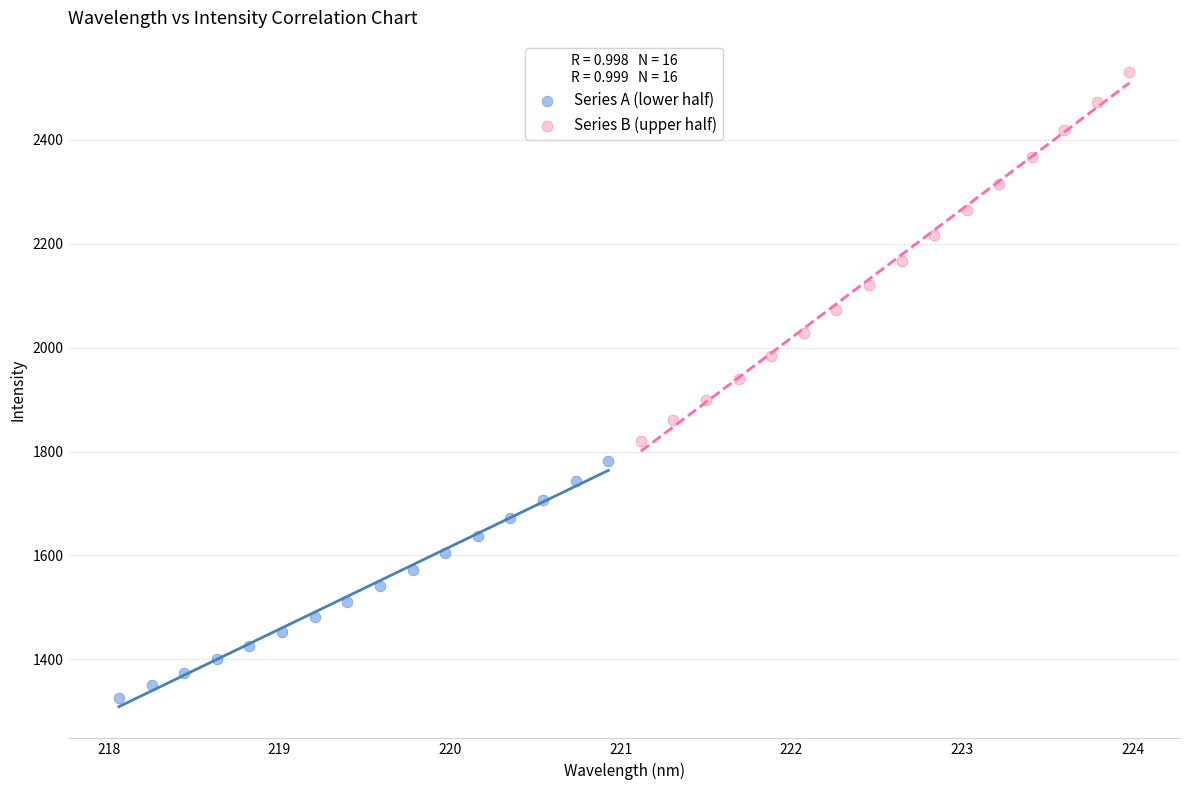

Which series reaches the minimum Y coordinate?

Series A (lower half)